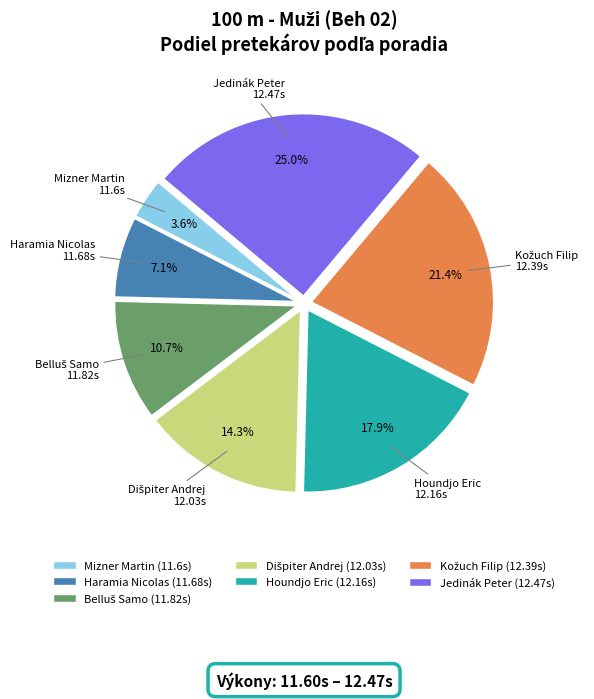

To the nearest percent, what is the average slice percentage?

14%